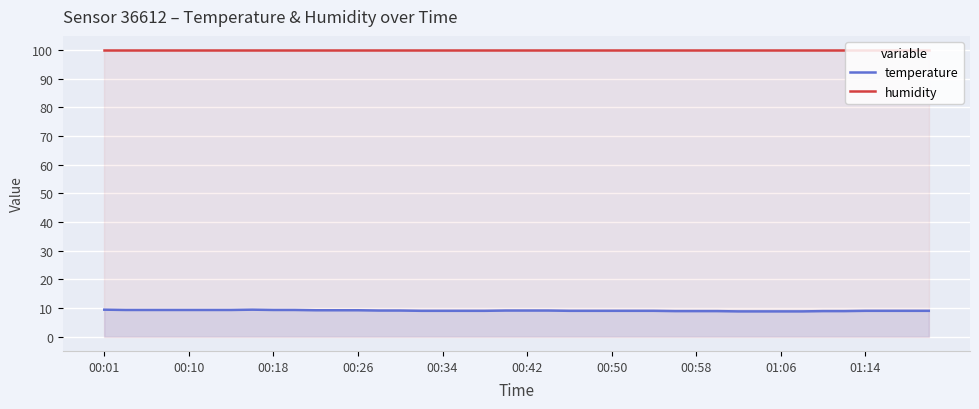

What is the minimum value shown in the chart?

8.8